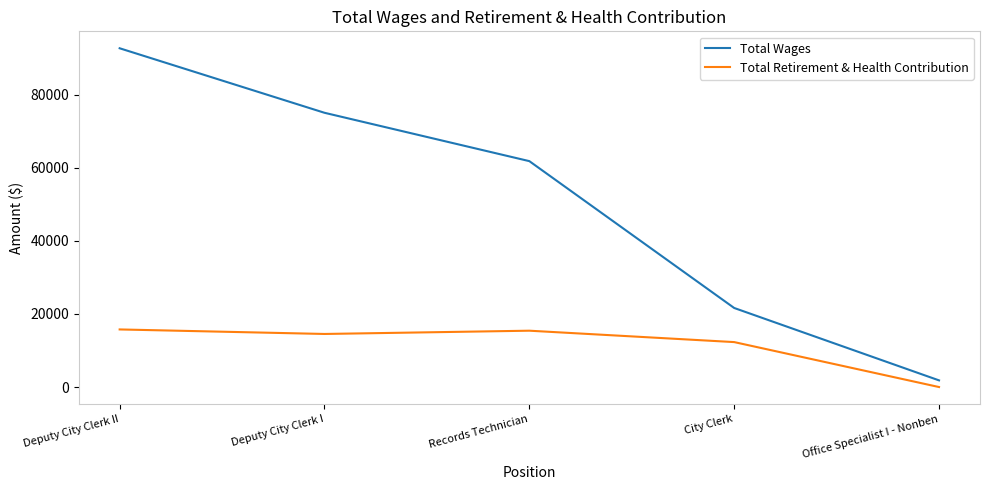

The value of Total Retirement & Health Contribution at Records Technician is 9330. True or false?

False